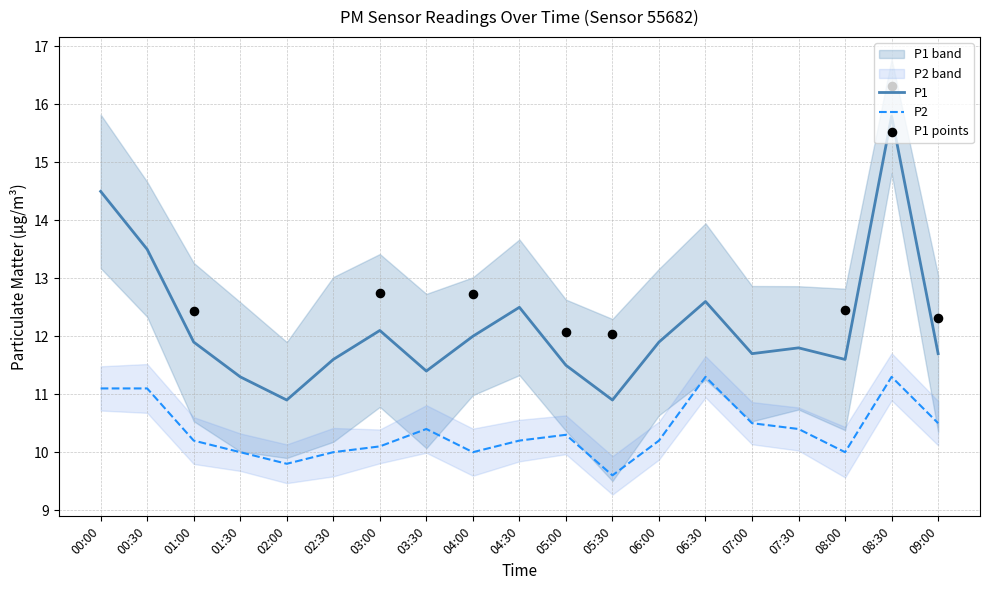

Is the value of P2 at 06:30 greater than the value of P1 at 04:00?

No